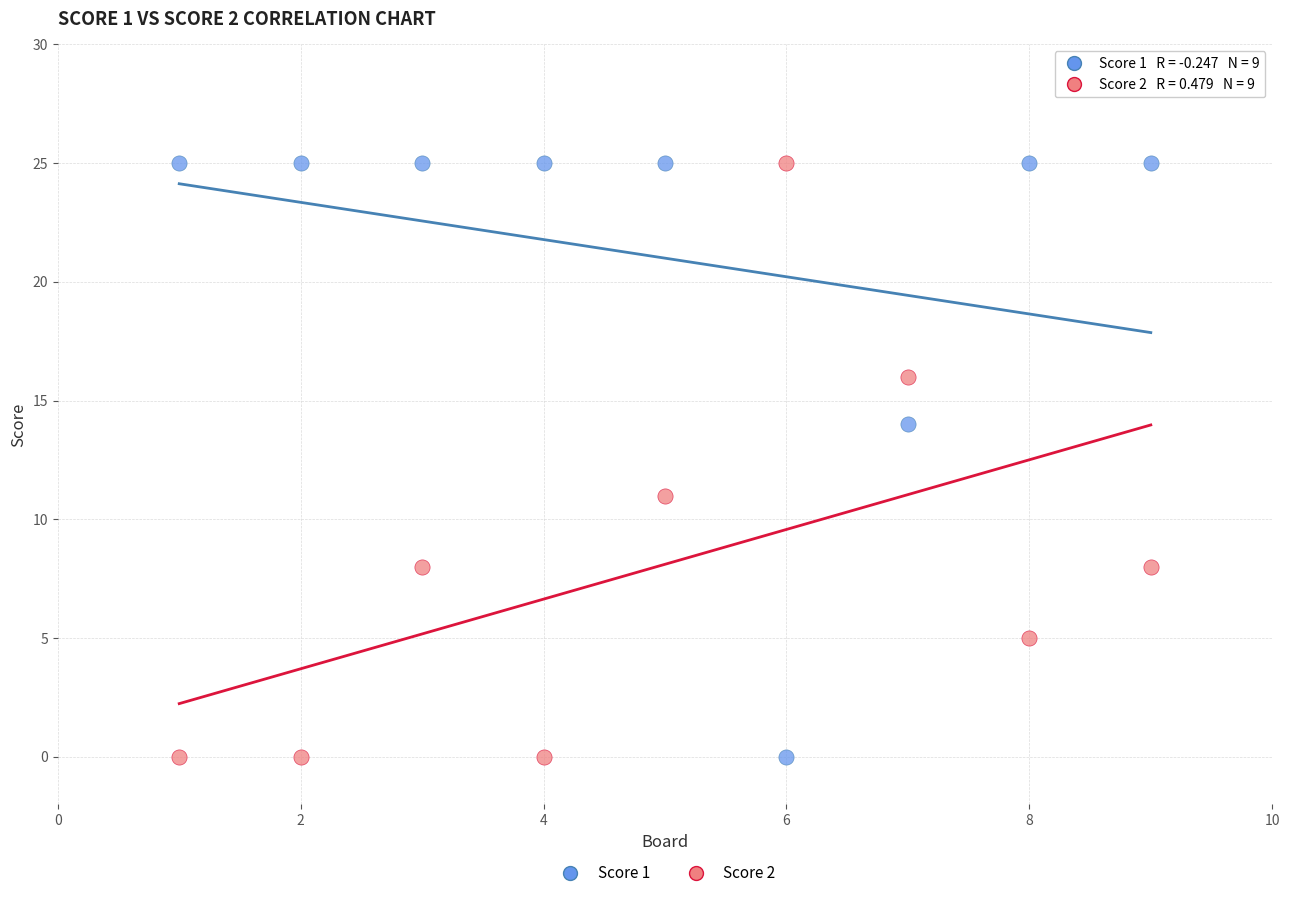

Across all series, what Y value is closest to 12?

11